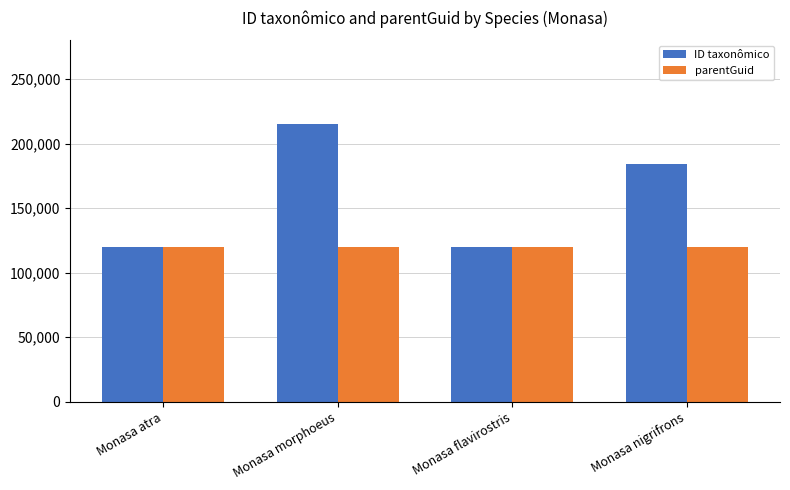

What is the spread (max minus min) of values at Monasa flavirostris?

3